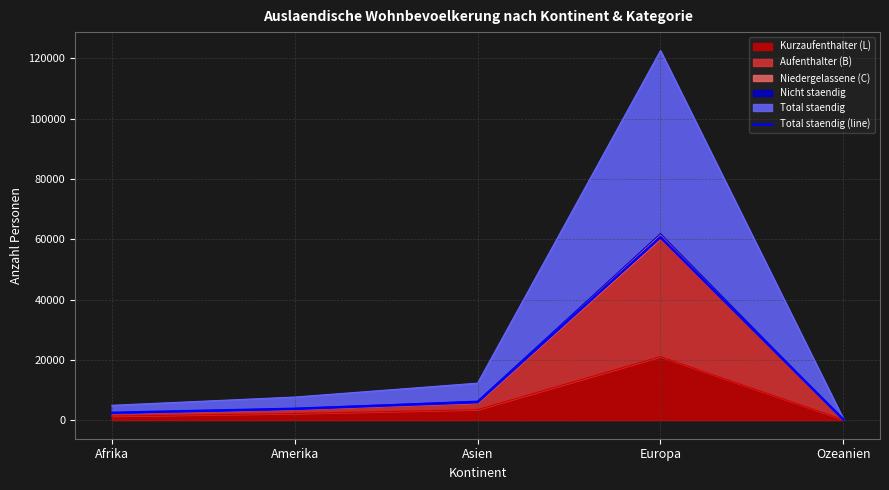

The value at Ozeanien is 129. True or false?

False